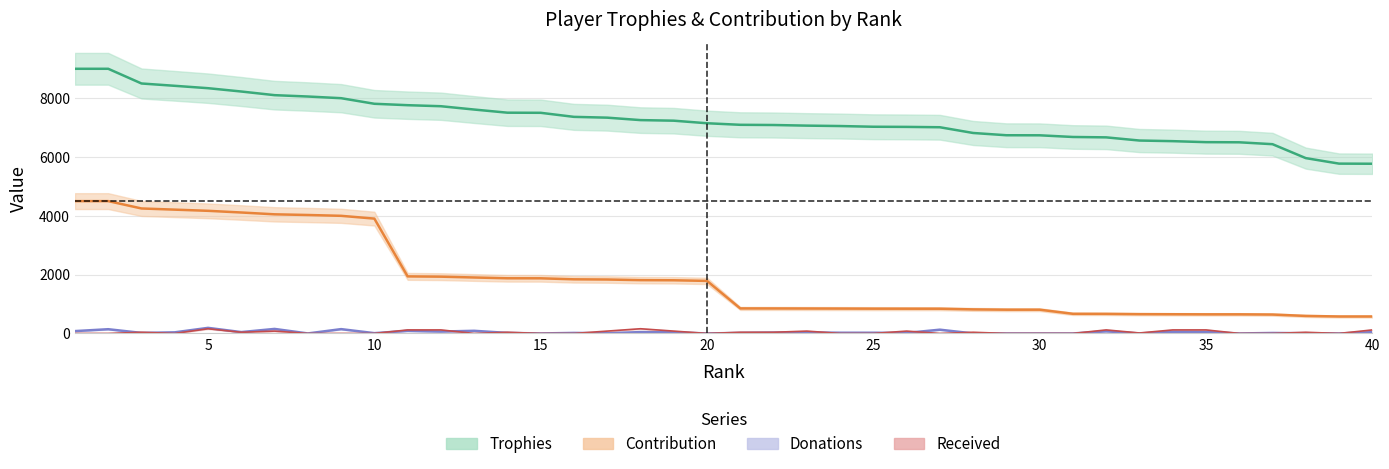

Between 12 and 18, which series saw the biggest shift?

Trophies